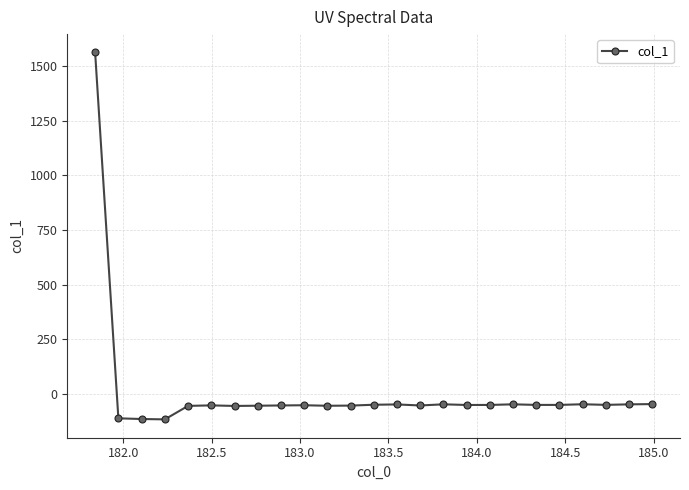

What is the average value?

4.6